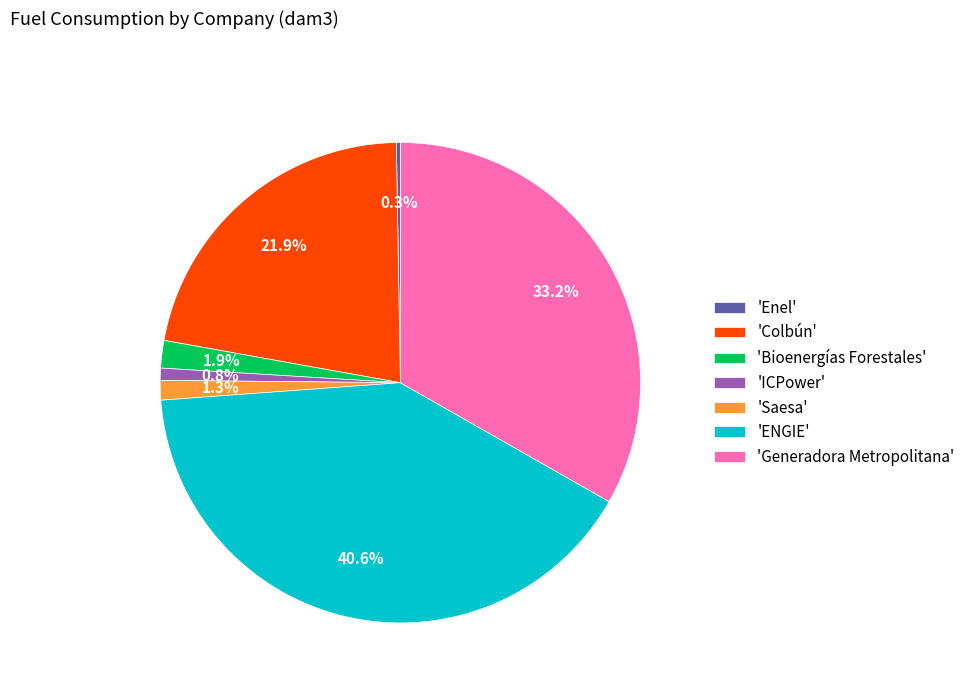

Is there a majority slice in this chart?

No